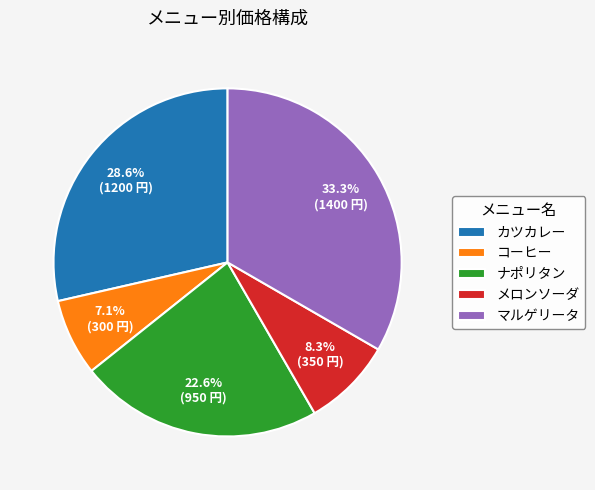

To the nearest percent, what is the combined percentage of カツカレー and ナポリタン?

51%